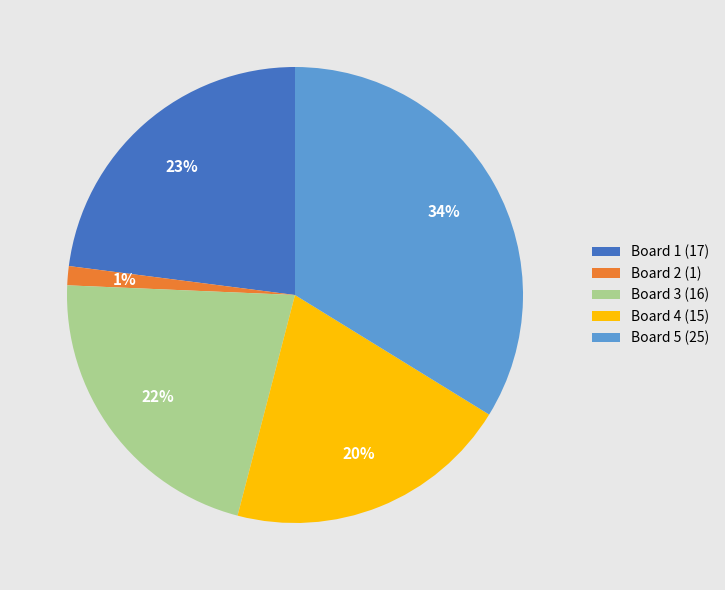

Count the number of slices in the pie.

5